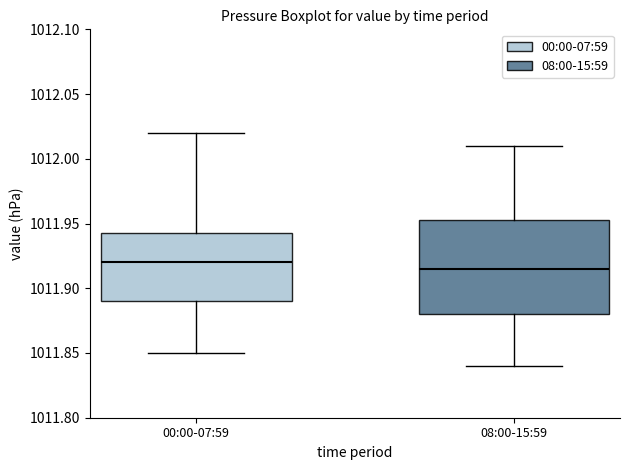

Reading left to right, transcribe this box plot: for each box, give where its median line is, the range the box spans, and where its two whiskers end, as read against the y-axis. The values are not printed on the chart, so give them approximately, as read against the axis.

00:00-07:59: median 1011.920, box 1011.890 to 1011.945, whiskers 1011.850 to 1012.020
08:00-15:59: median 1011.915, box 1011.880 to 1011.955, whiskers 1011.840 to 1012.010